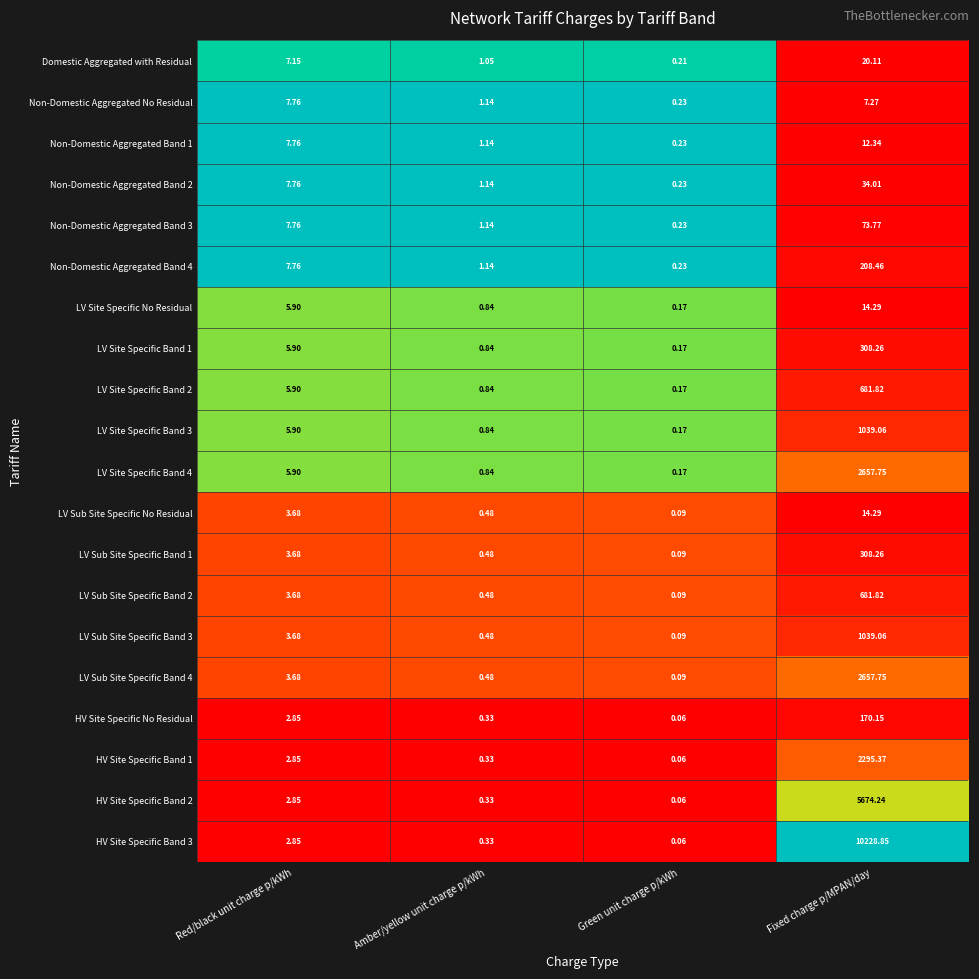

At which label is LV Site Specific Band 1 closest to 154?

Red/black unit charge p/kWh